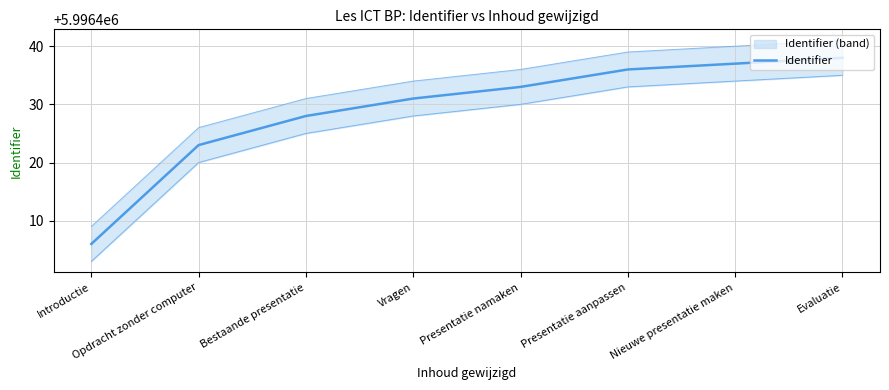

The chart shows a value of 3750056 at Nieuwe presentatie maken. True or false?

False